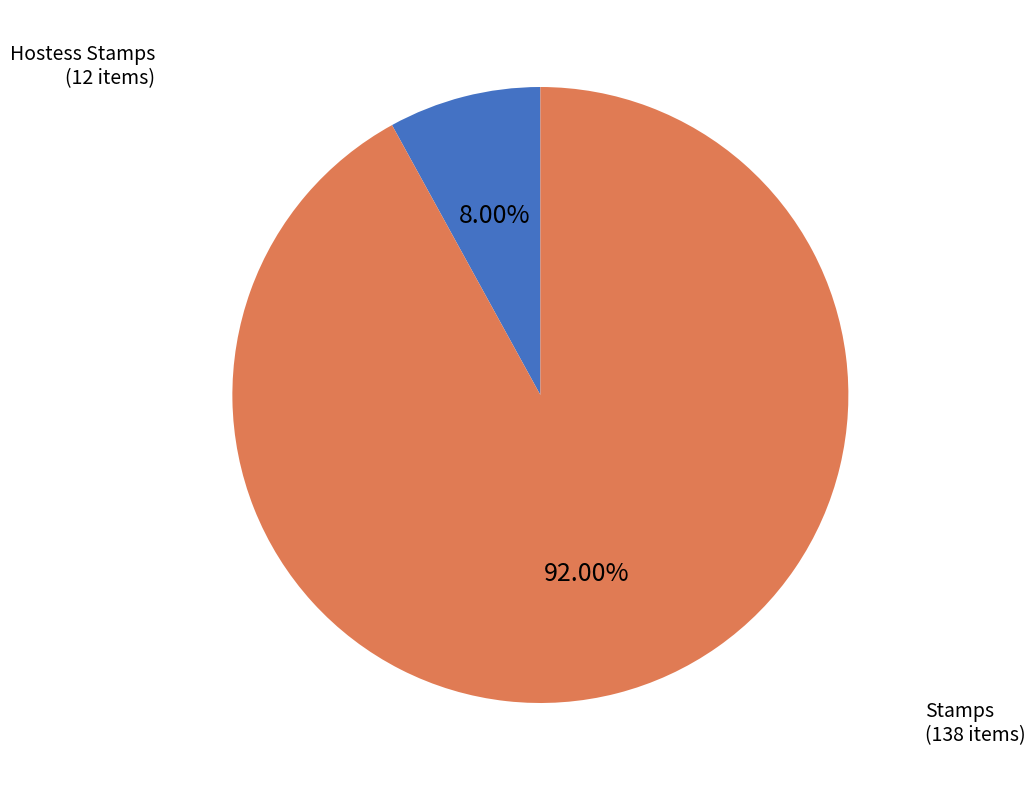

To the nearest percent, what portion does Hostess Stamps represent?

8%